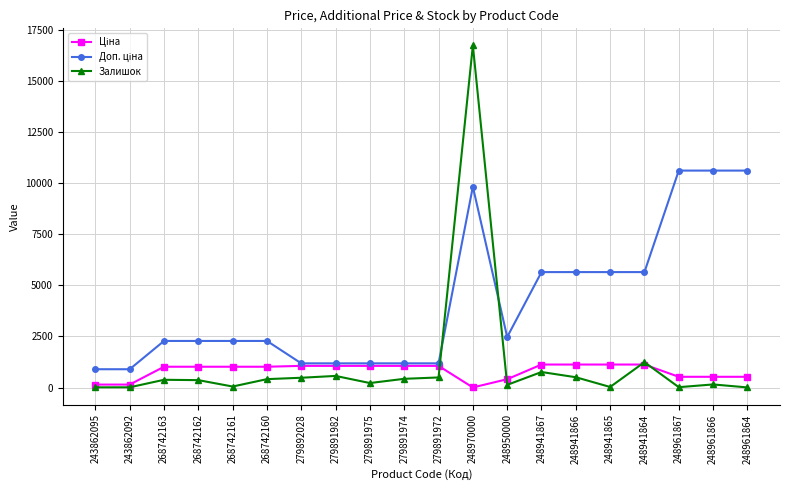

The Залишок series shows 55.0 at 268742161. True or false?

True